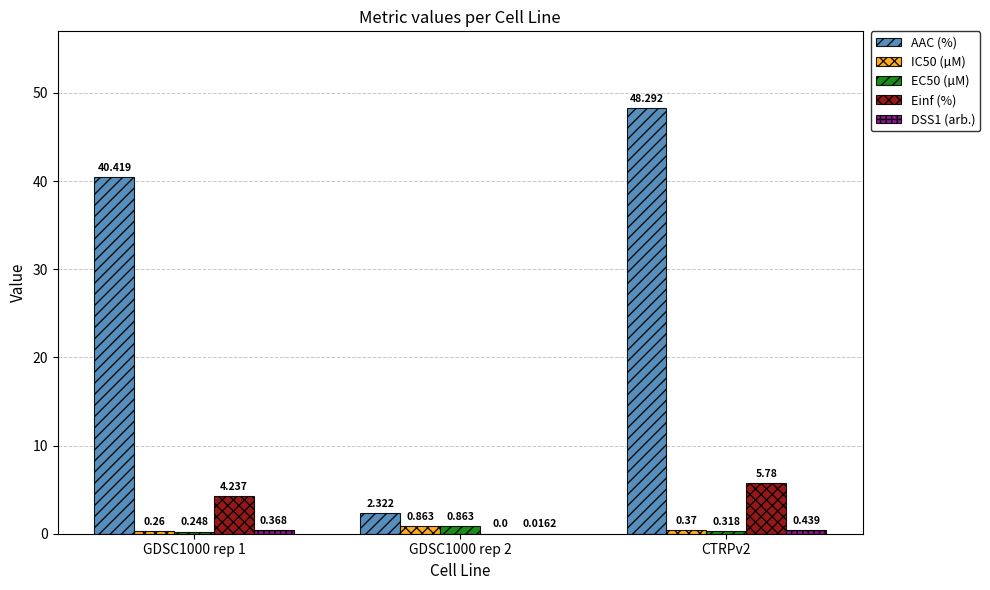

Which series changed the most between GDSC1000 rep 1 and CTRPv2?

AAC (%)